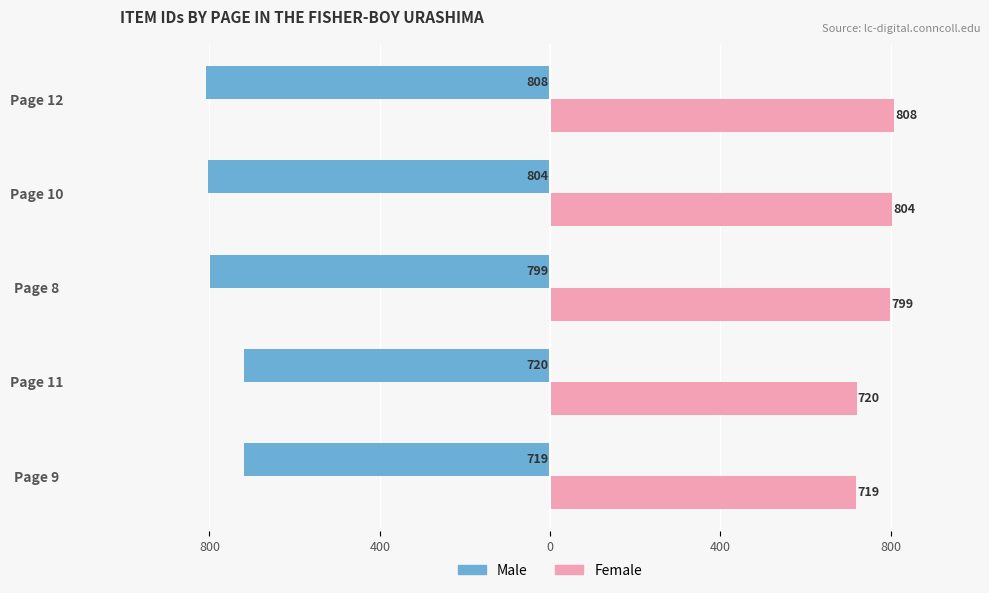

What are all the series names shown in the legend?

Male, Female